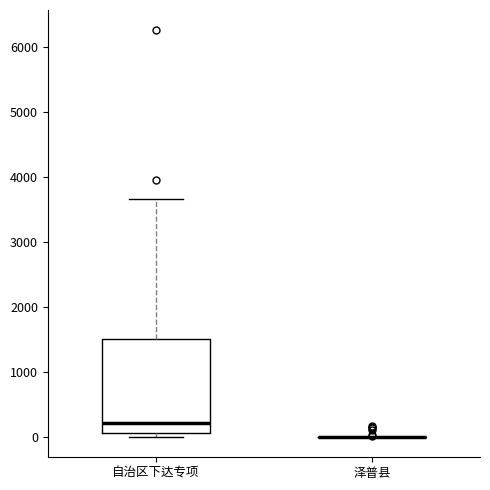

Comparing the boxes themselves (not the whiskers), which one is the tallest?

自治区下达专项